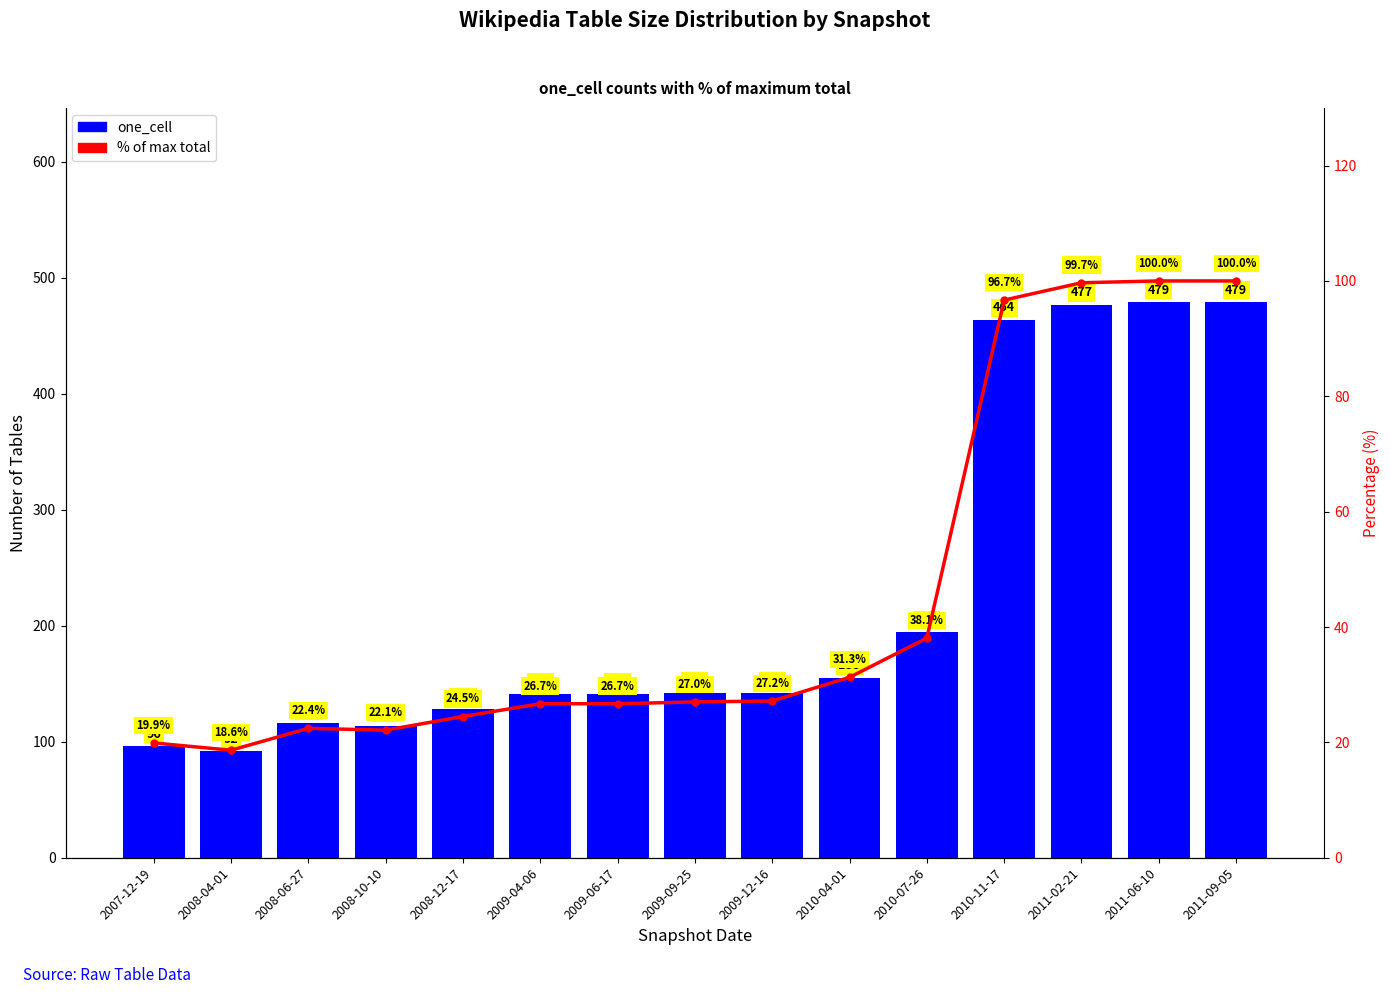

What is the sum of the % of max values at 2010-07-26 and 2010-04-01?

69.4